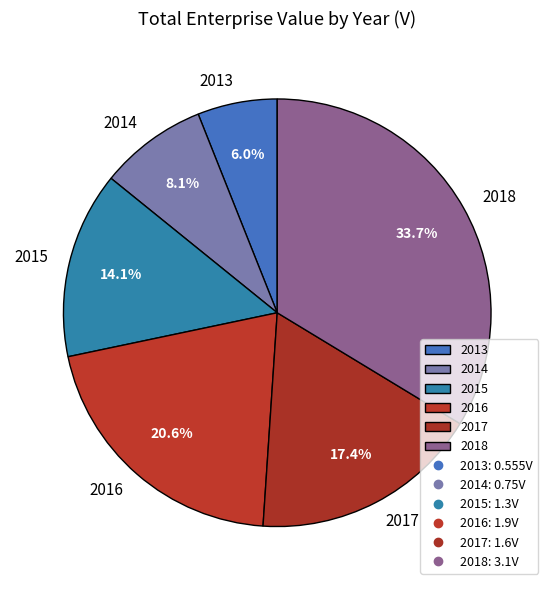

How many slices are in this pie chart?

6